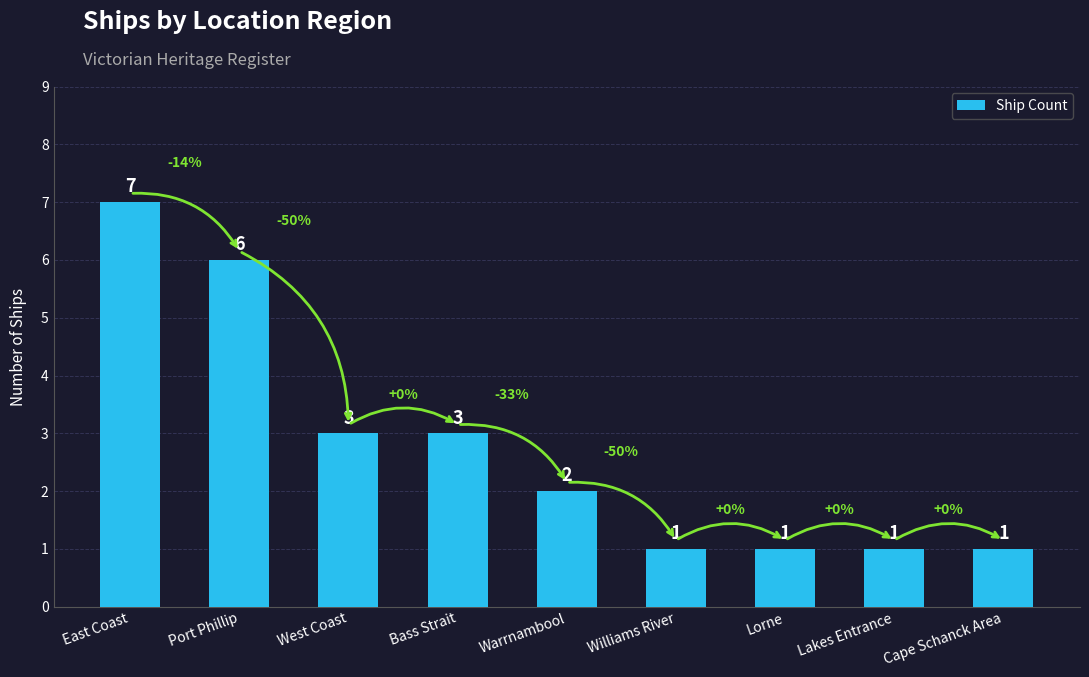

Does the chart contain stacked bars?

No